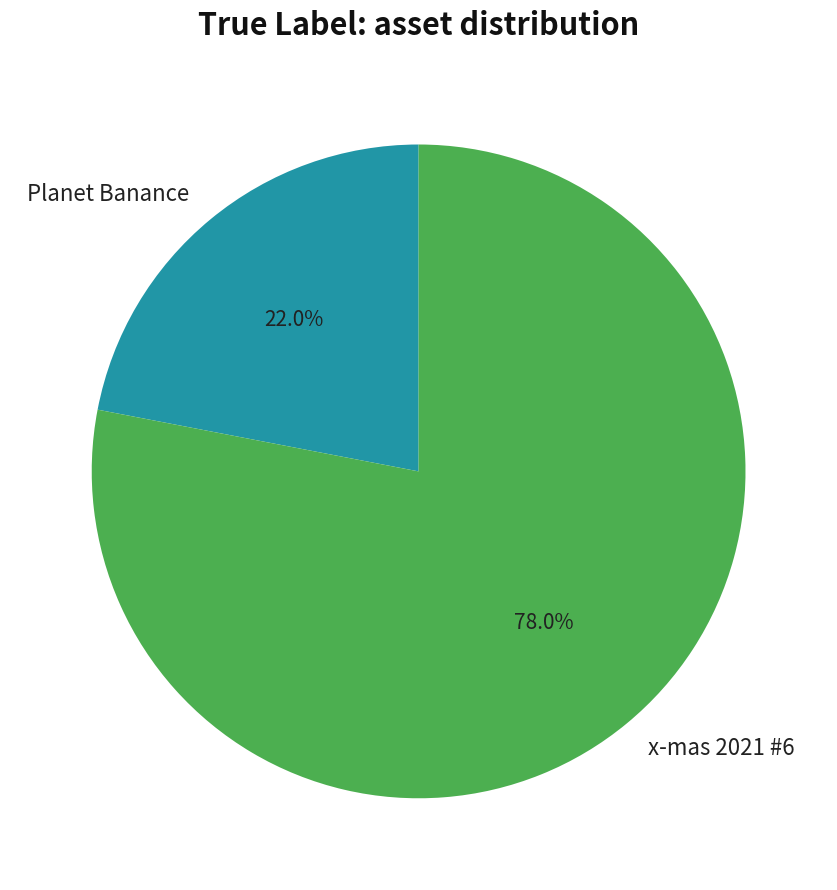

Does any single category account for the majority?

Yes